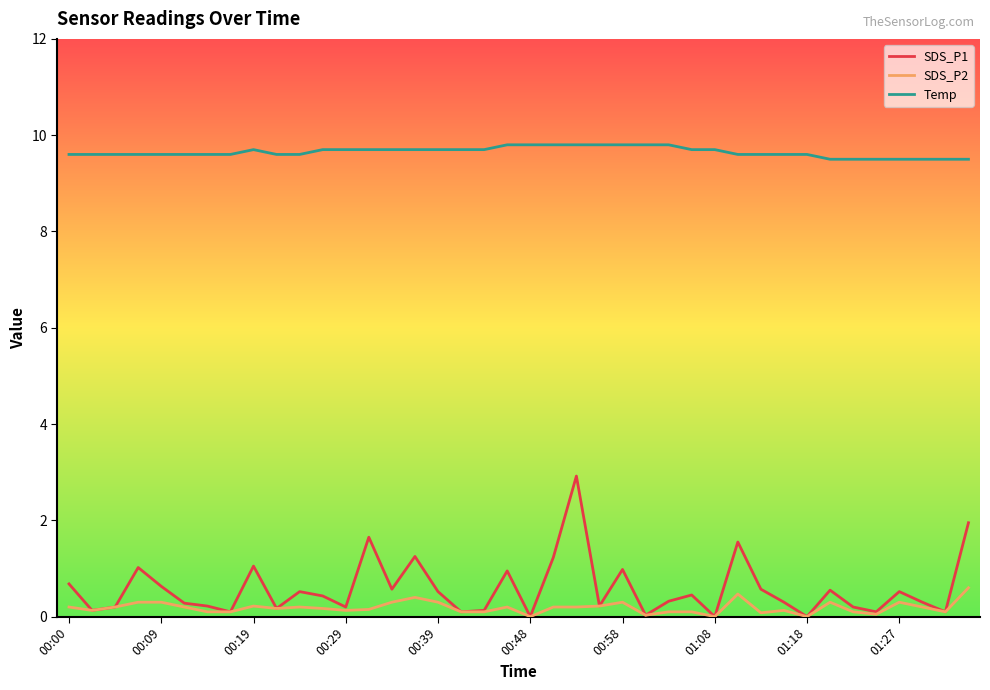

Rank the series by their maximum value, from highest to lowest.

Temp, SDS_P1, SDS_P2